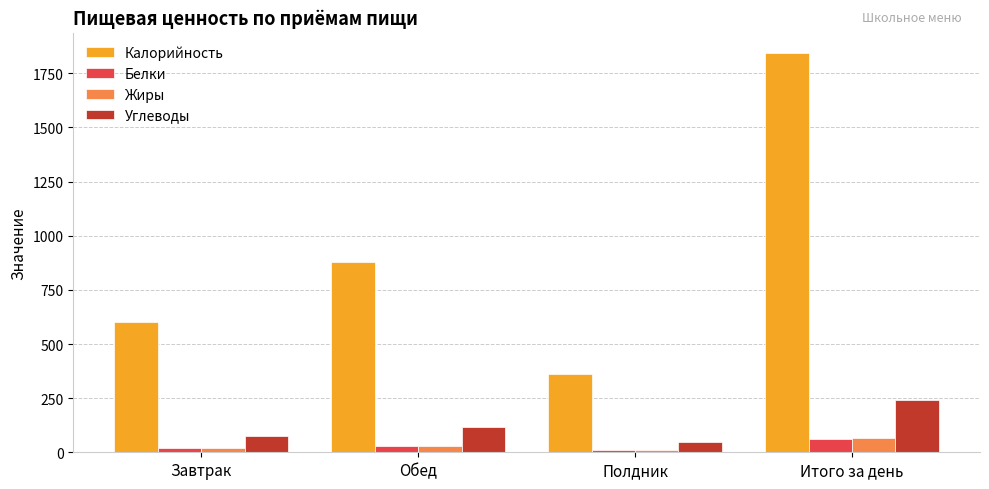

How many series are shown in this chart?

4